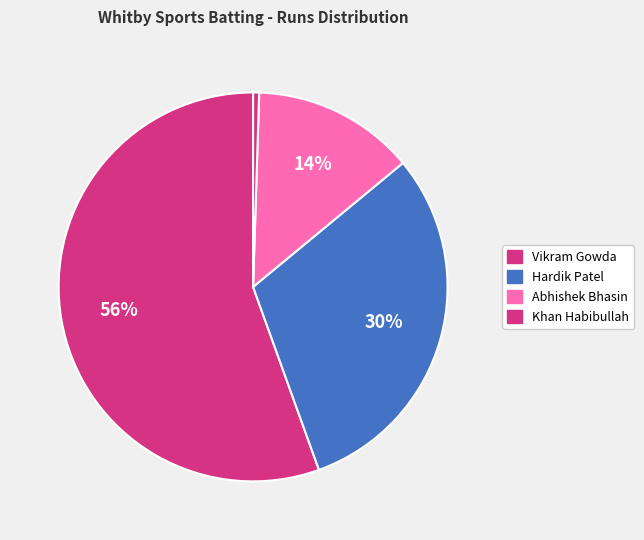

How many segments does this pie chart have?

4